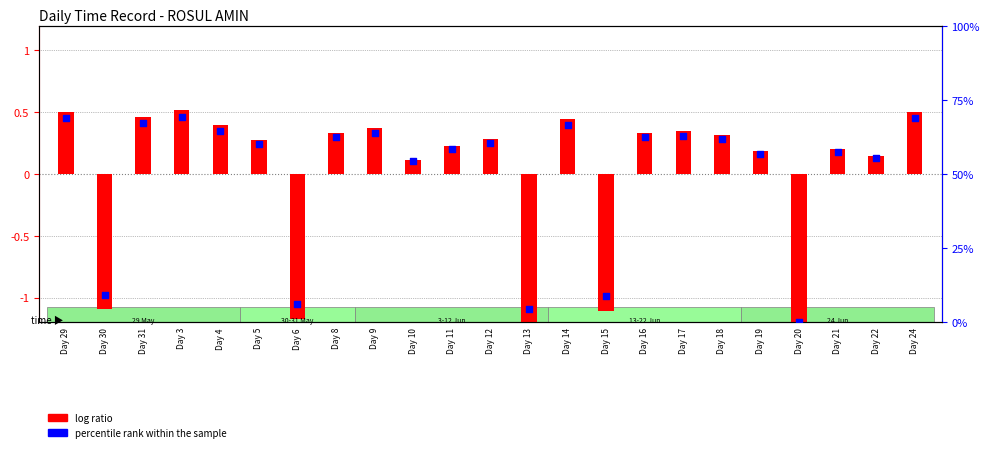

Which series has the widest spread of Y values?

percentile rank within the sample